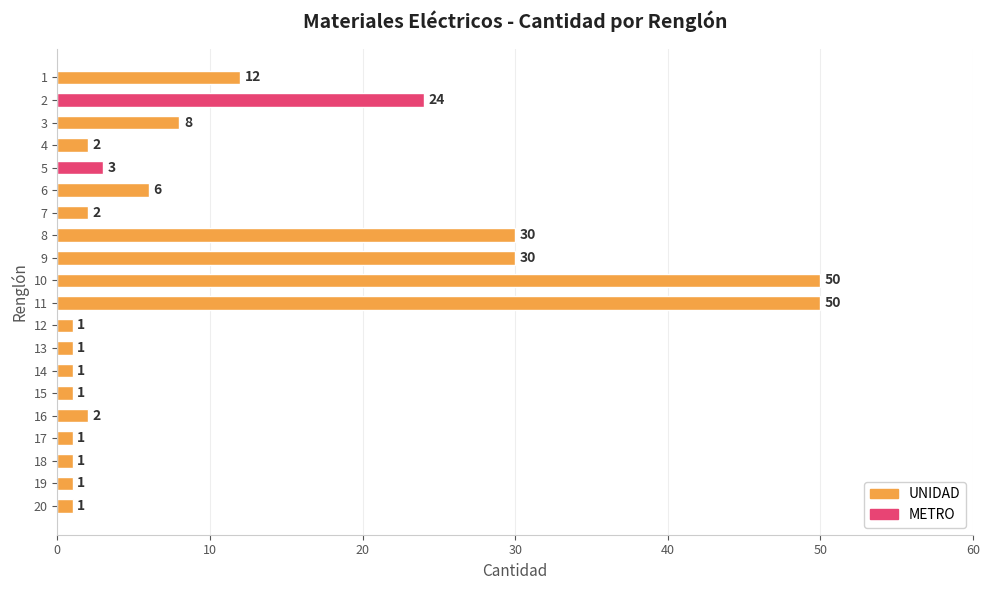

Reading top to bottom, list all the values displayed in this chart.

1=12	2=24	3=8	4=2	5=3	6=6	7=2	8=30	9=30	10=50	11=50	12=1	13=1	14=1	15=1	16=2	17=1	18=1	19=1	20=1